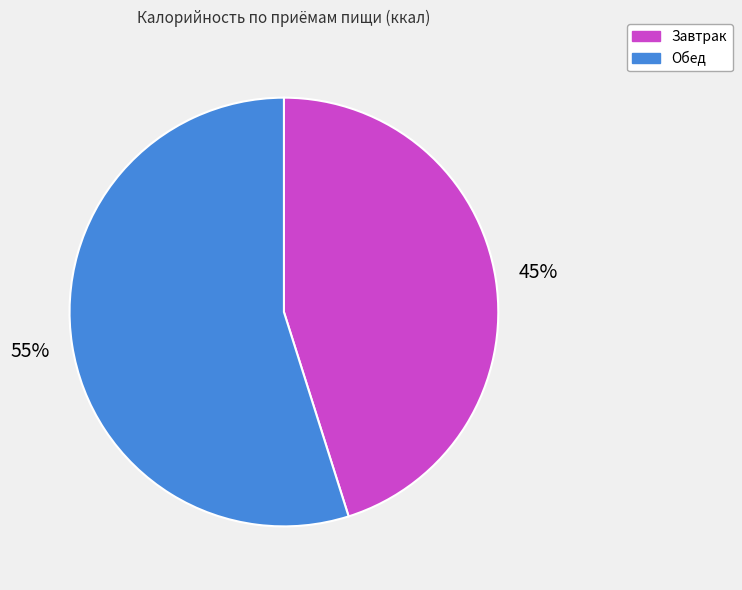

How many segments does this pie chart have?

2